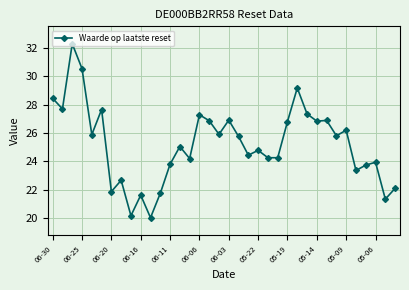

What is the value of the 28th point from the left?

26.8